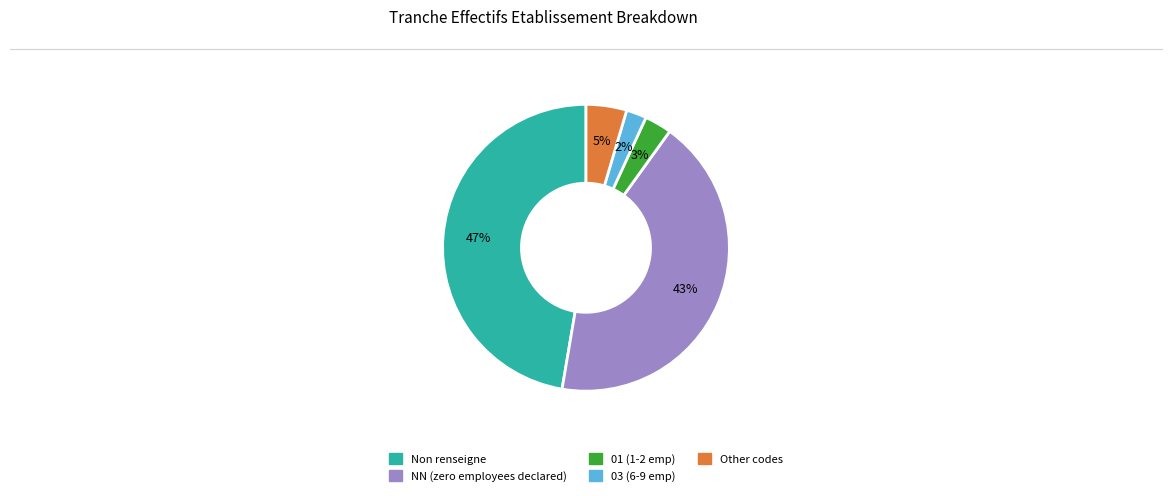

To the nearest percent, what is the difference between the largest and smallest slice percentages?

45%